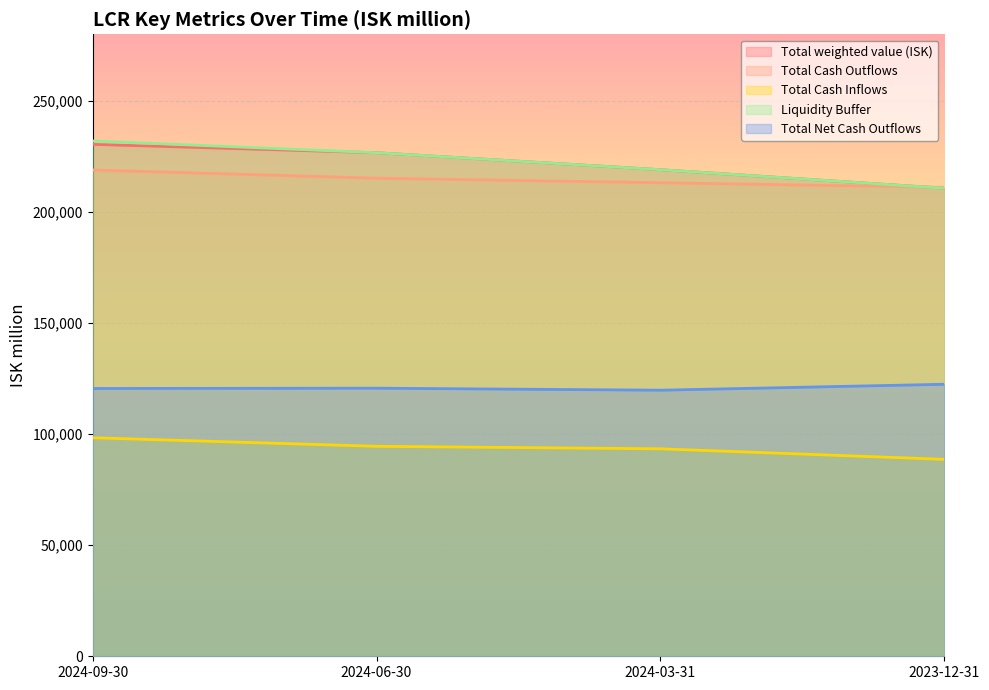

What is the maximum value shown in the chart?

232000